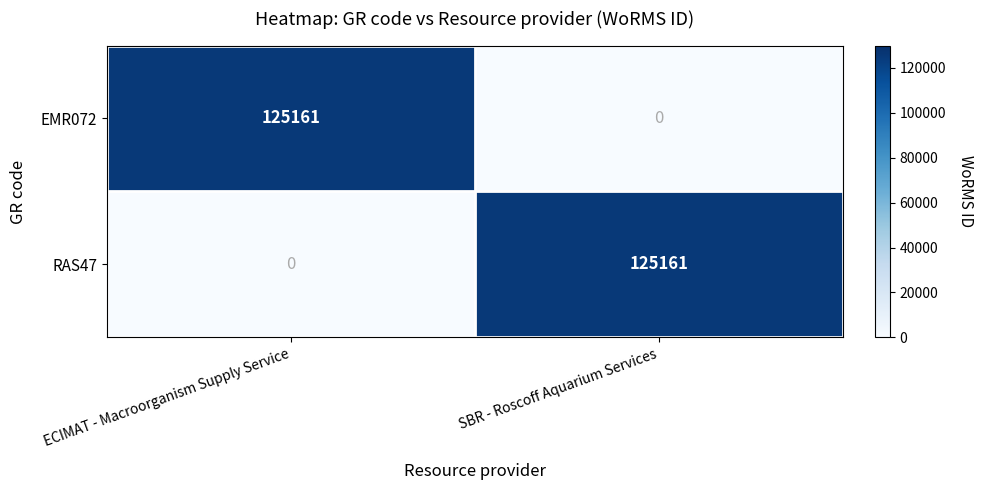

Reading left to right, extract all data points from this chart.

EMR072: 125161	0
RAS47: 0	125161